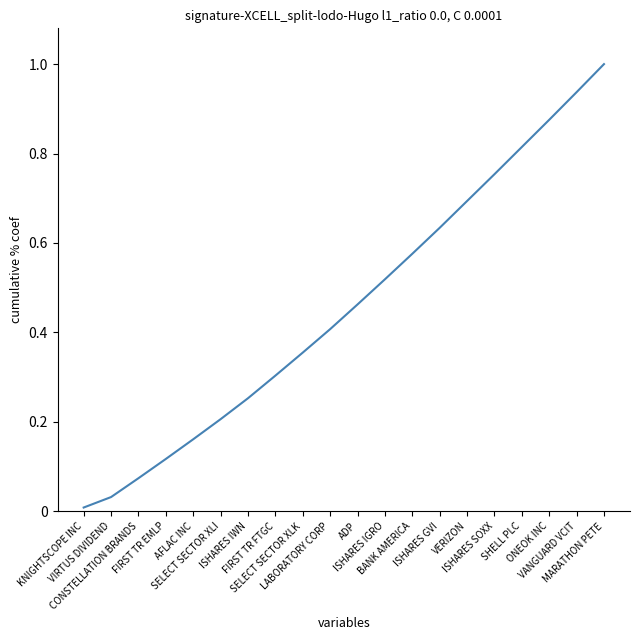

What is the greatest value displayed?

1.0